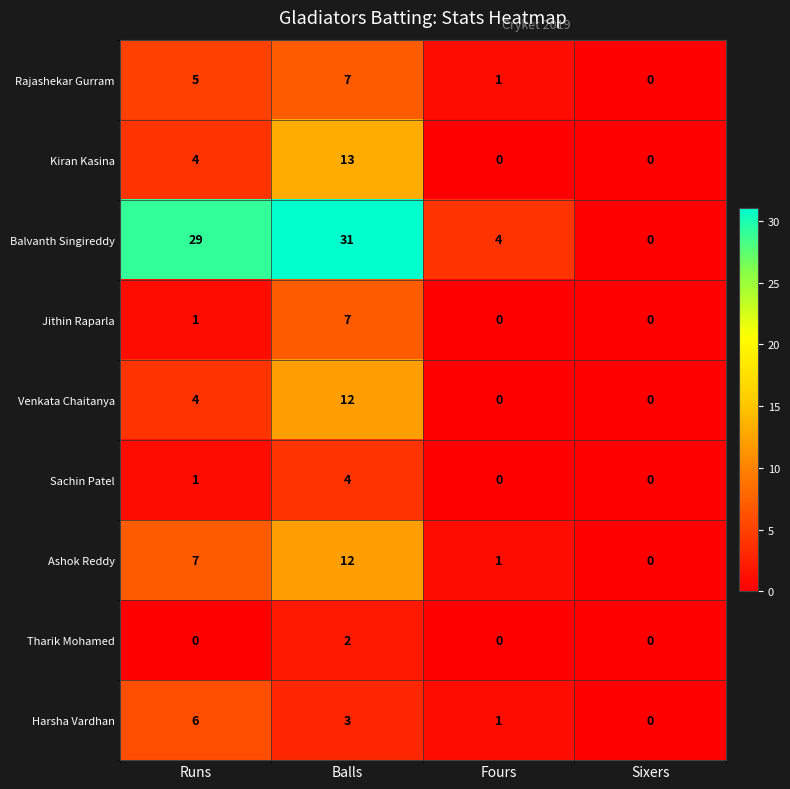

At which category is the sum across all series the highest?

Balls